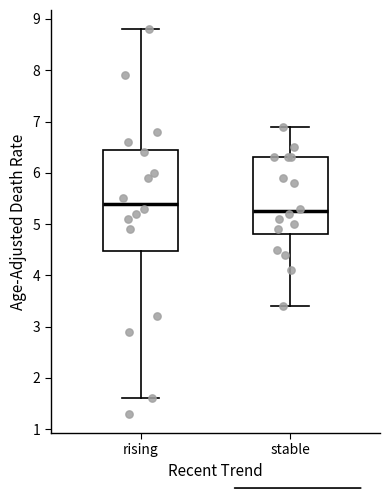

Which box's median line is the lowest?

stable